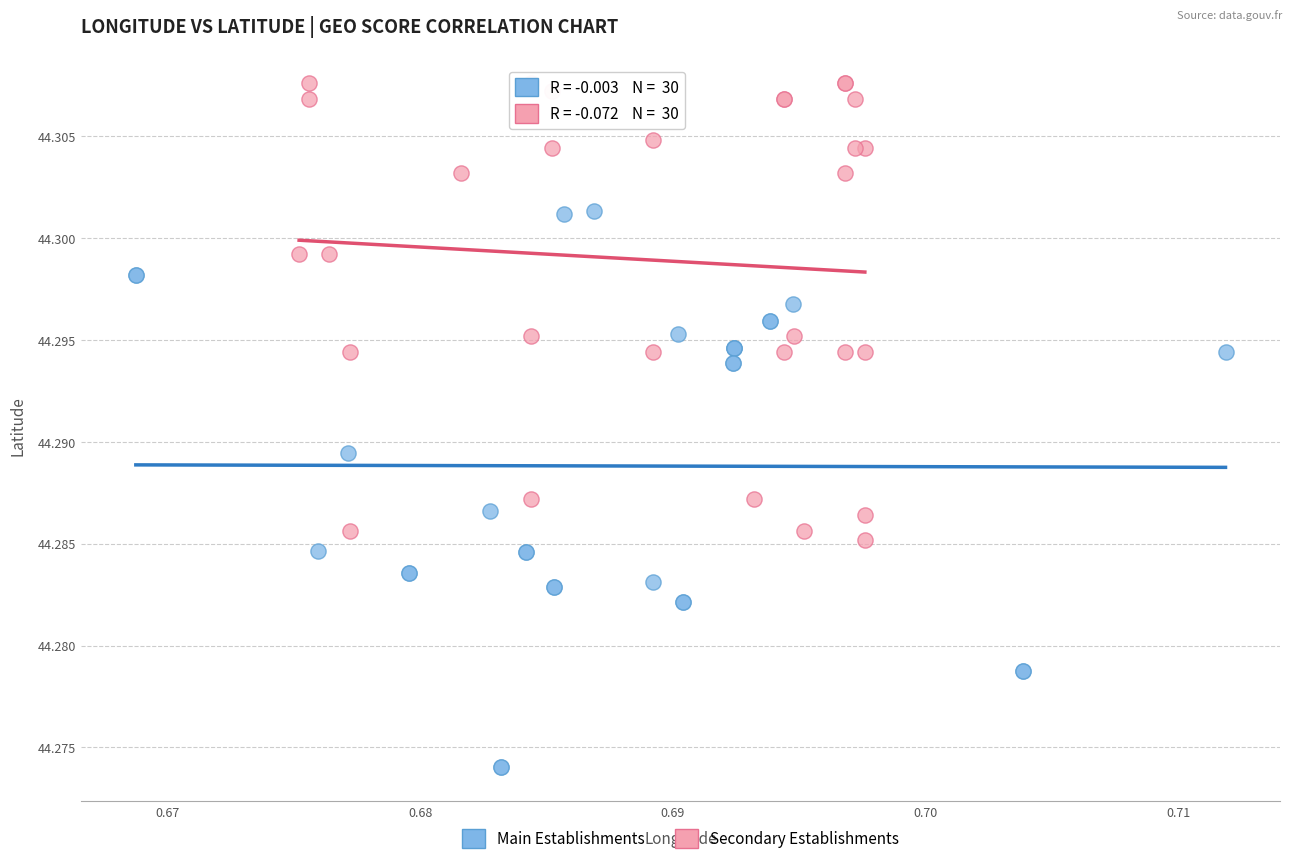

Which series contains the highest Y value?

Secondary Establishments